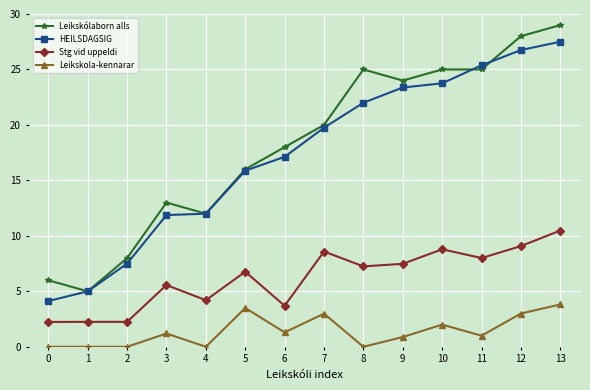

True or false: Leikskola-kennarar has a value of -1.9 at 1.

False